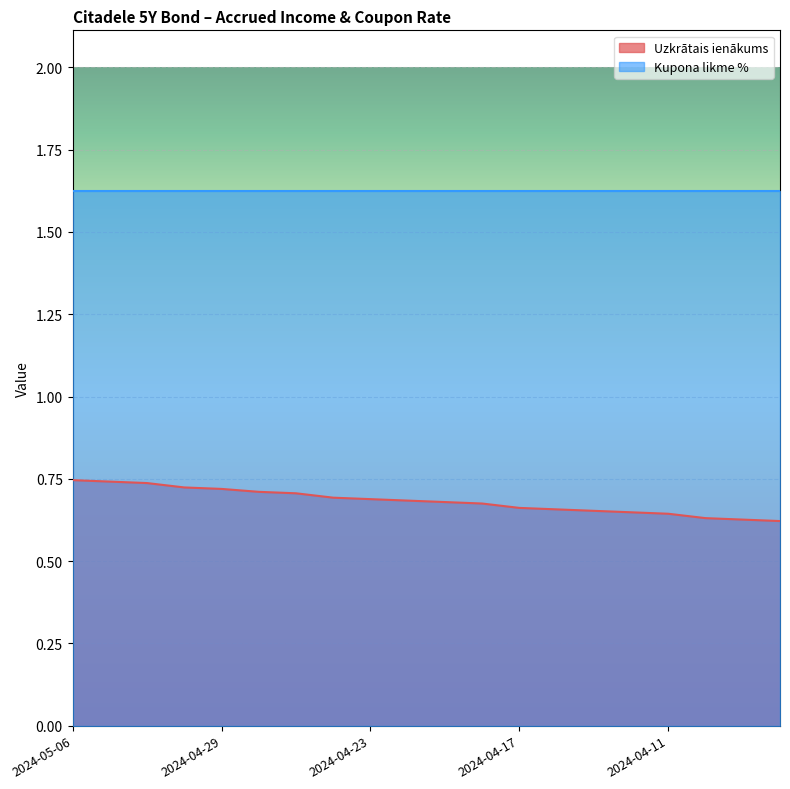

True or false: Uzkrātais ienākums and Kupona likme % intersect in this chart.

False